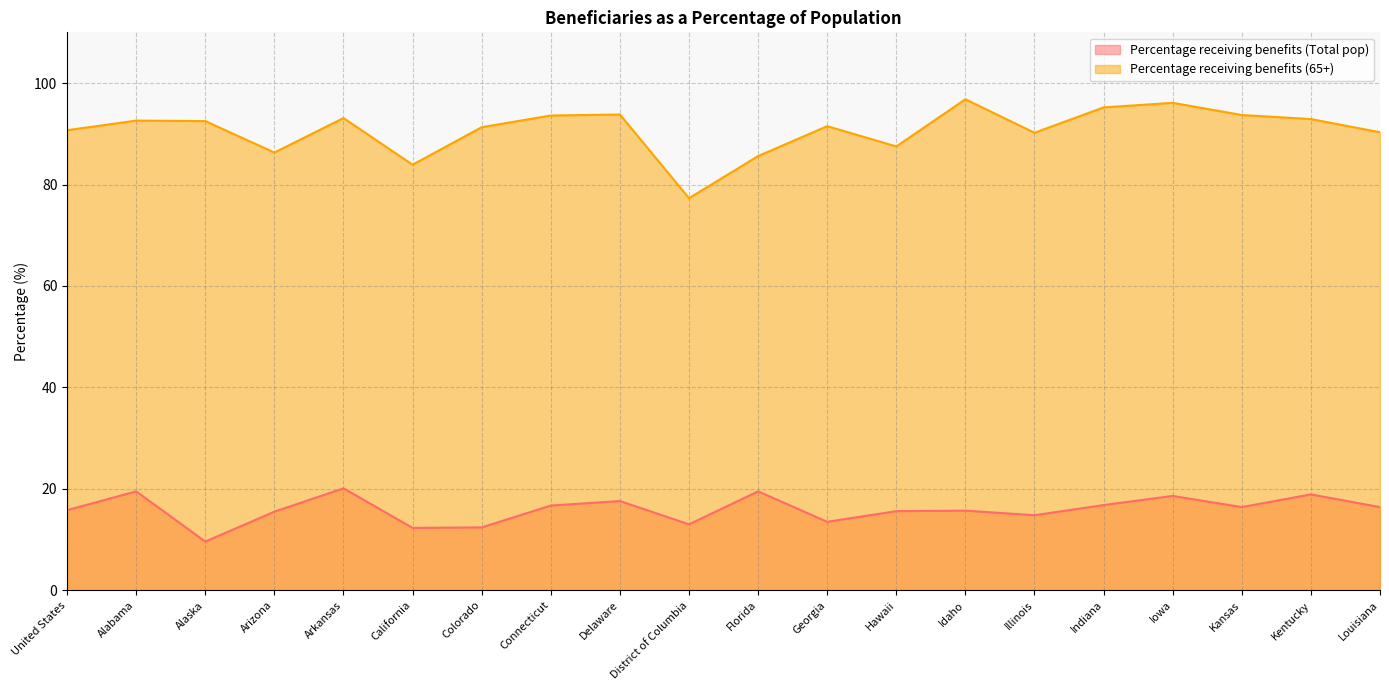

How many data points in Percentage receiving benefits (65+) are above 92?

10